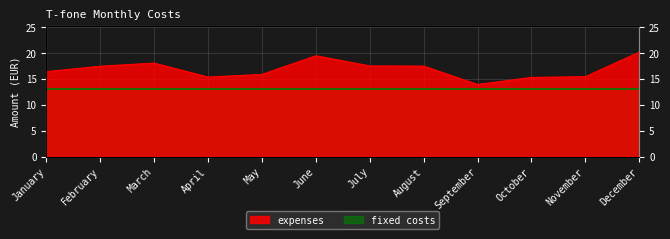

What is the sum of all values?

202.7